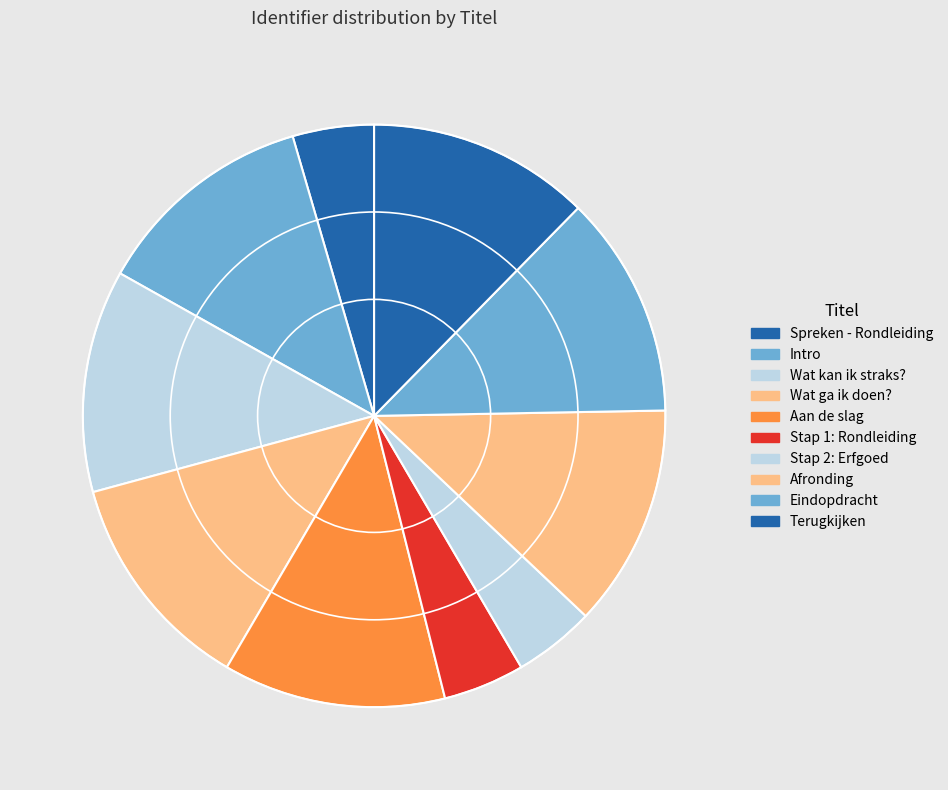

The Wat kan ik straks? slice represents 12% of the pie. True or false?

True